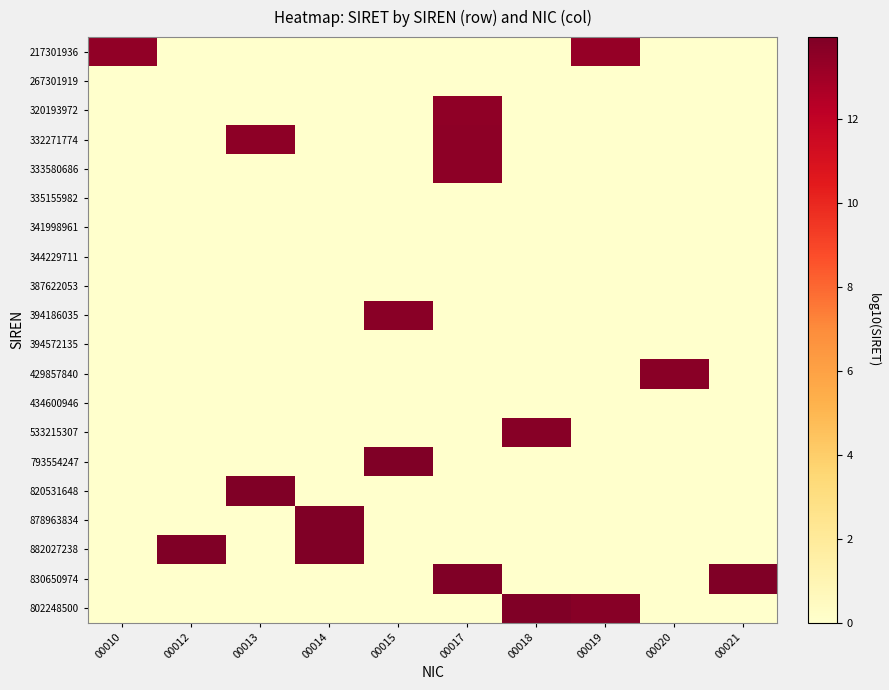

Between 00014 and 00017, which is larger?

00014